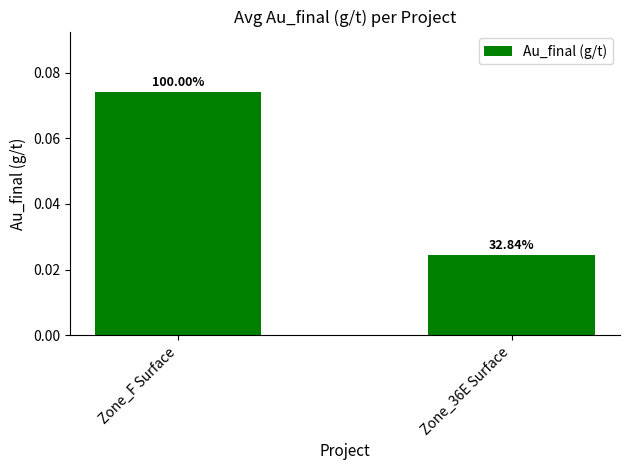

How many bars are there in total?

2